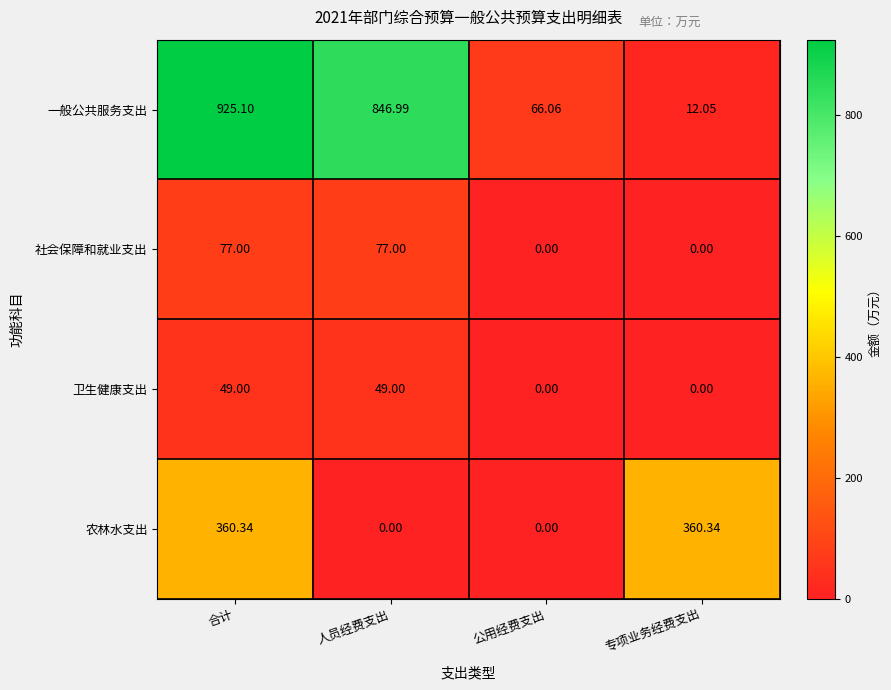

Is the value of 农林水支出 at 公用经费支出 greater than the value of 社会保障和就业支出 at 合计?

No